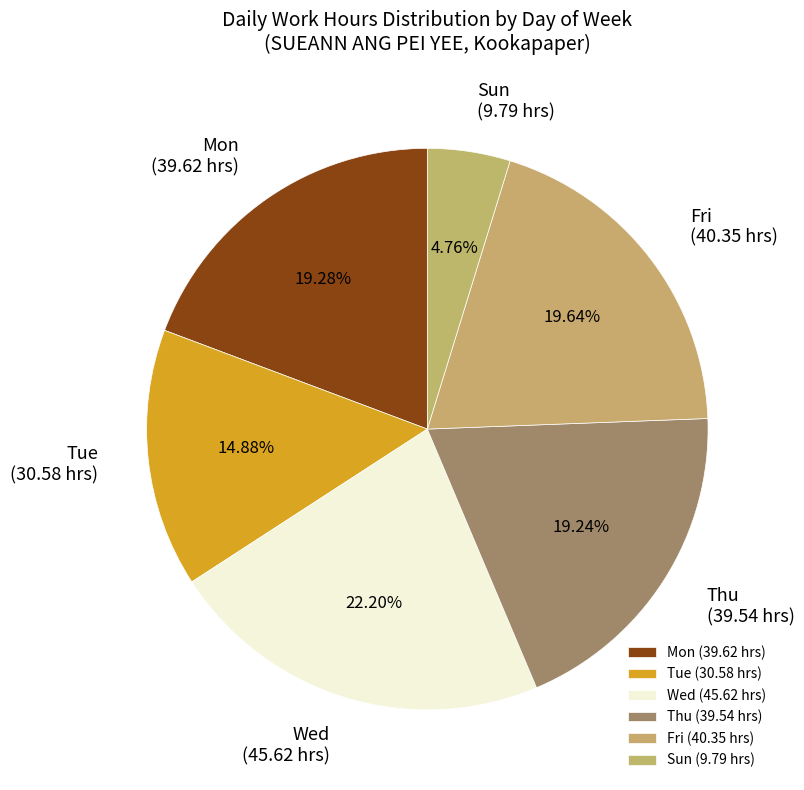

Does any single category account for the majority?

No